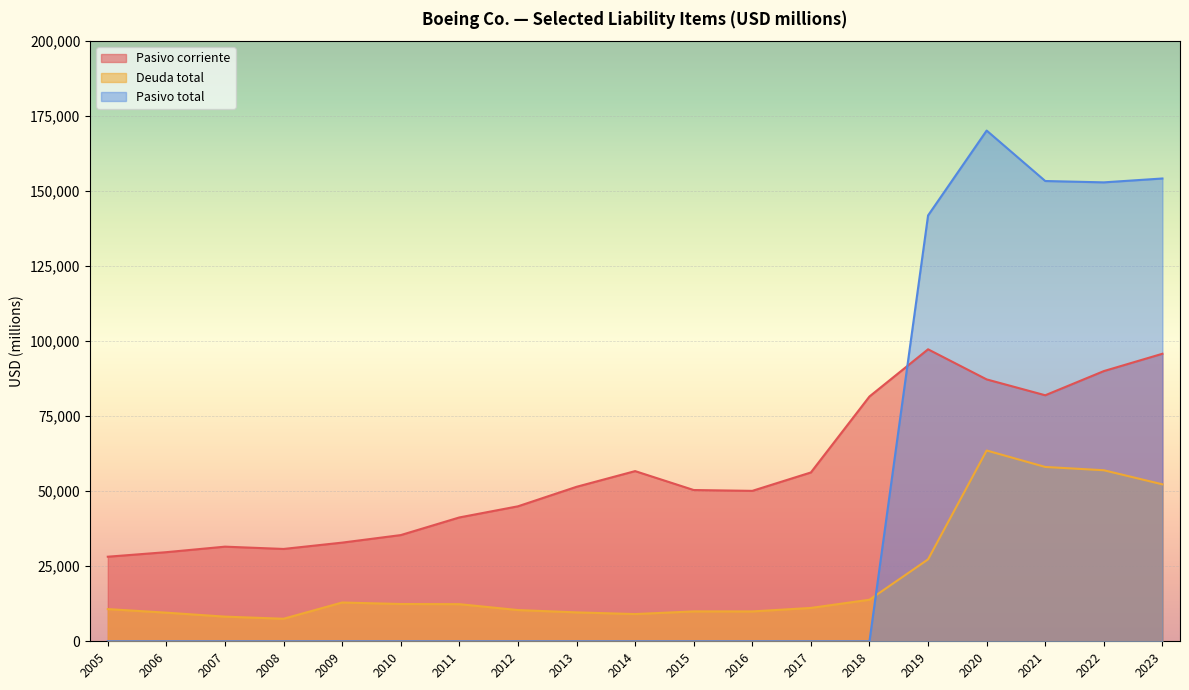

True or false: Deuda total has a value of 12924 at 2009.

True